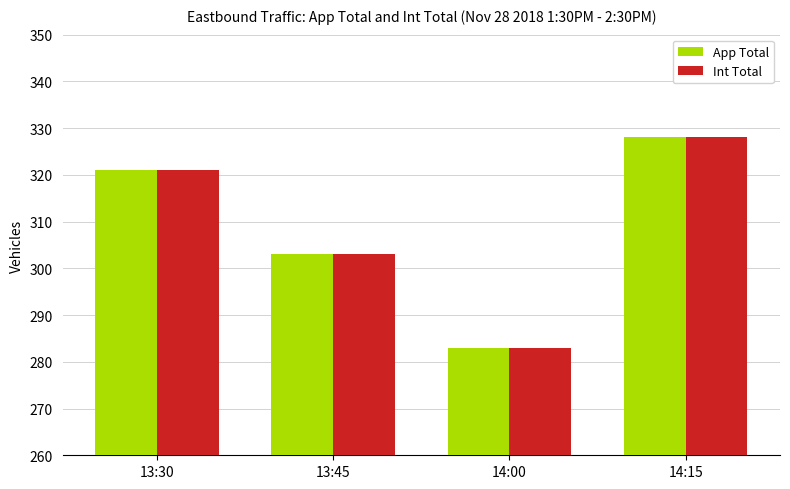

How many distinct data groups are displayed?

2